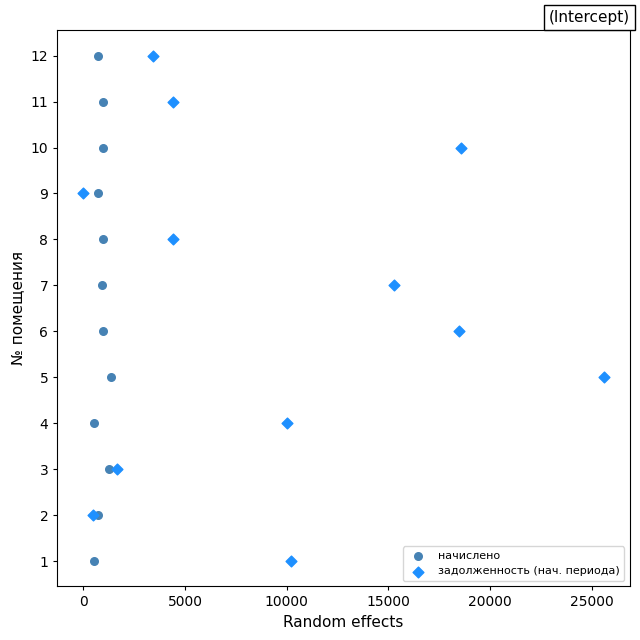

What are all the series names shown in the legend?

начислено, задолженность (нач. периода)